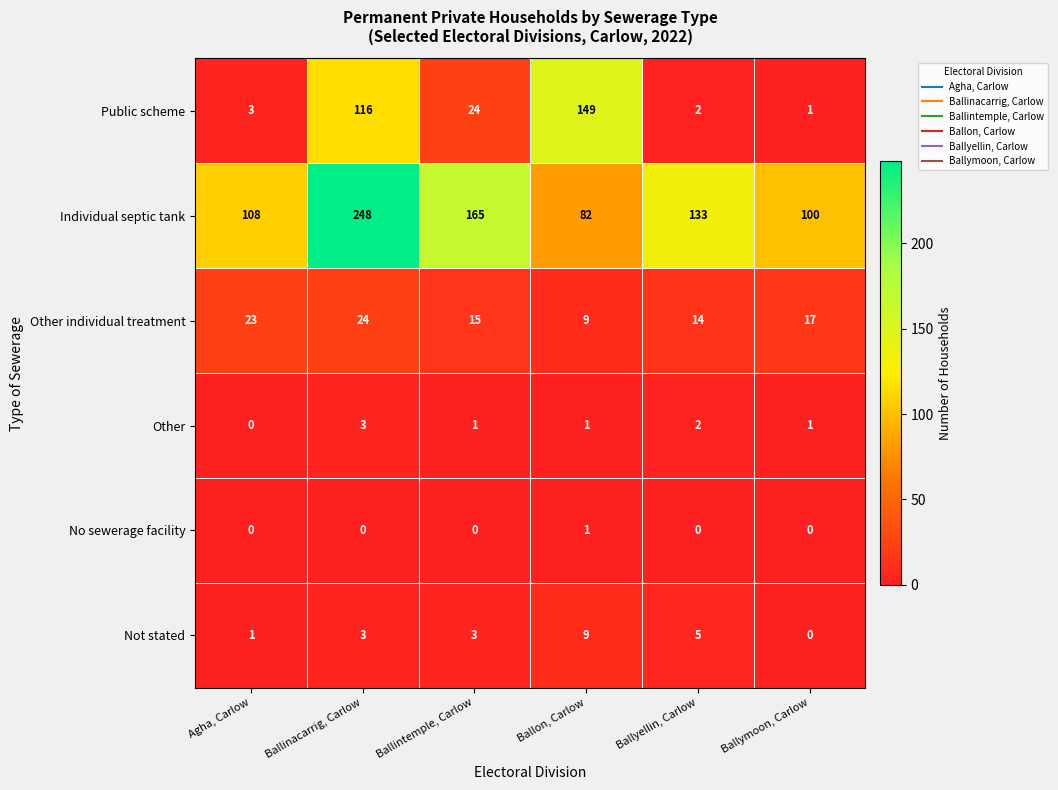

What is the total value across all series at Ballinacarrig, Carlow?

394